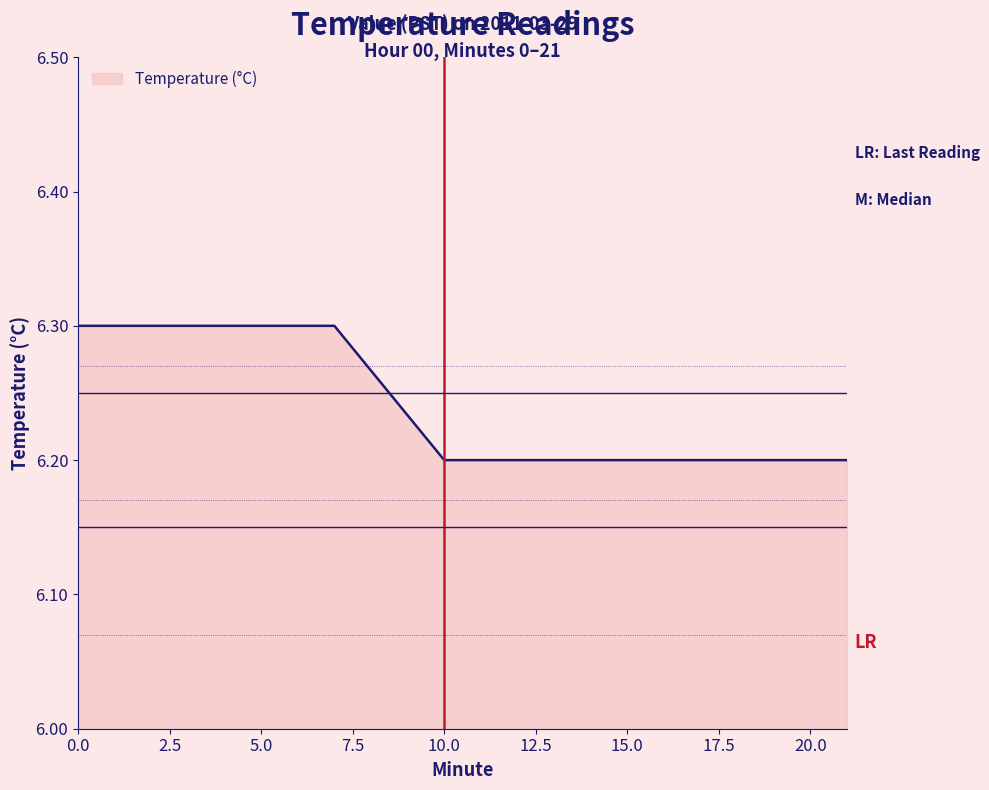

Reading left to right, what are all the values shown in this chart?

6.3	6.3	6.3	6.3	6.3	6.3	6.3	6.3	6.2	6.2	6.2	6.2	6.2	6.2	6.2	6.2	6.2	6.2	6.2	6.2